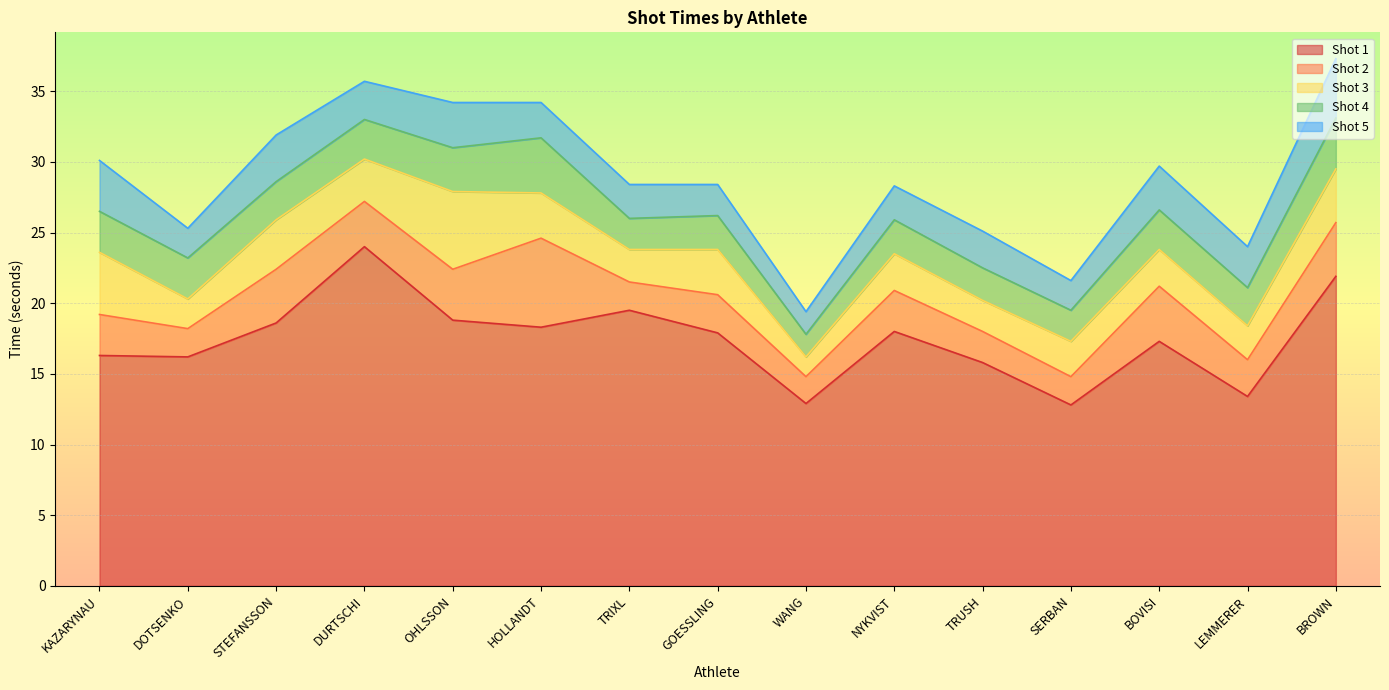

Where do Shot 3 and Shot 4 first cross each other?

KAZARYNAU and DOTSENKO